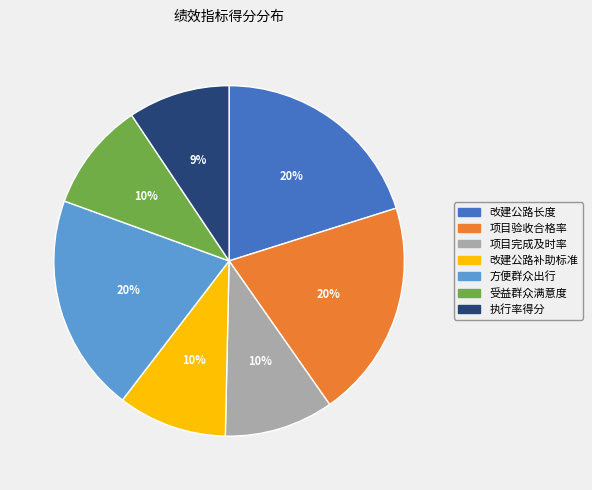

Does 受益群众满意度 account for over 50% of the chart?

No